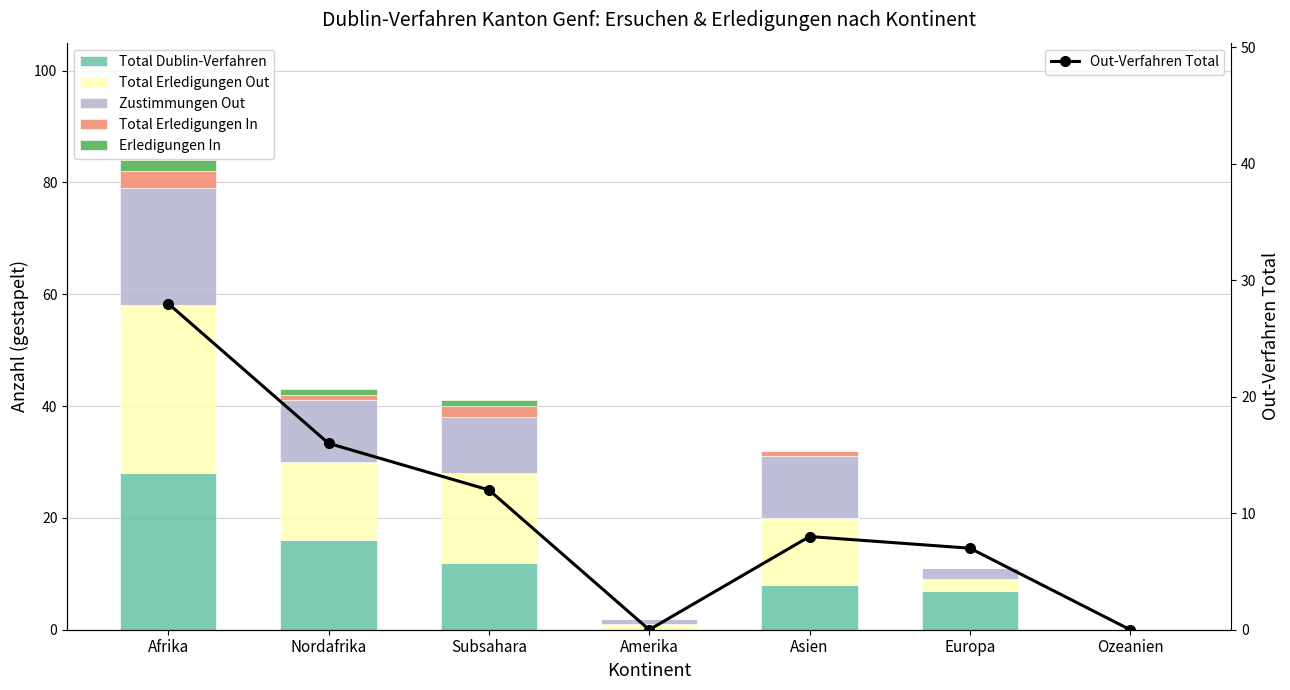

What is the difference between the maximum and minimum values in the Total Erledigungen In series?

3